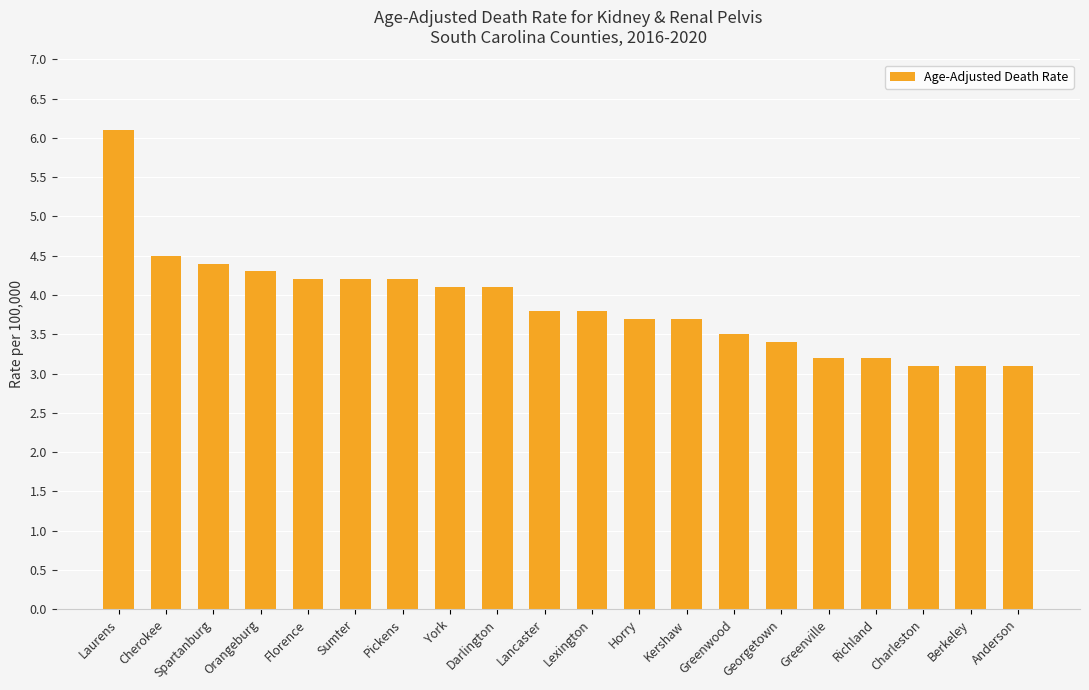

How many bars are there in total?

20